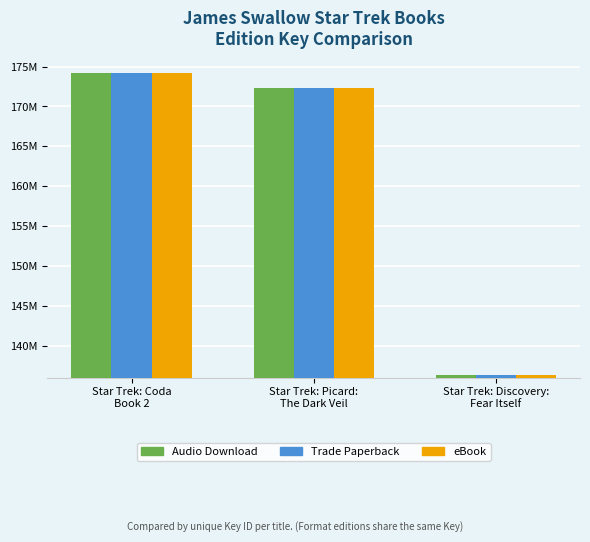

At how many categories does at least one series exceed 151710514?

2